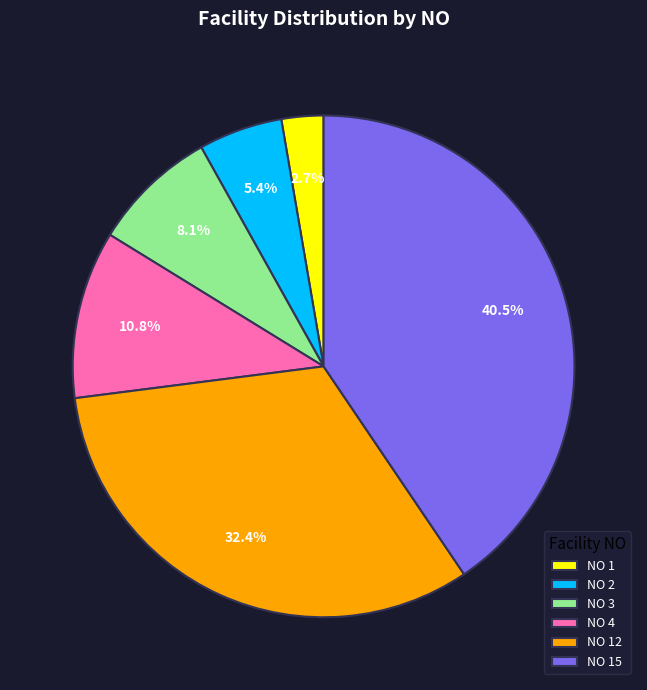

What is the total percentage of NO 4 and NO 15?

51.4%